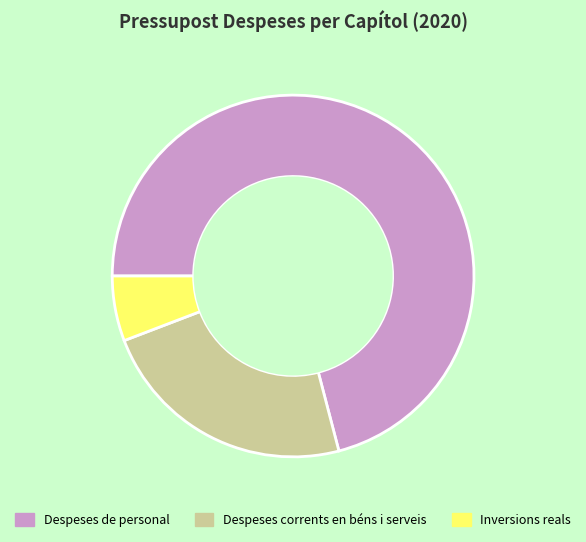

True or false: Despeses corrents en béns i serveis accounts for 34% of the total.

False